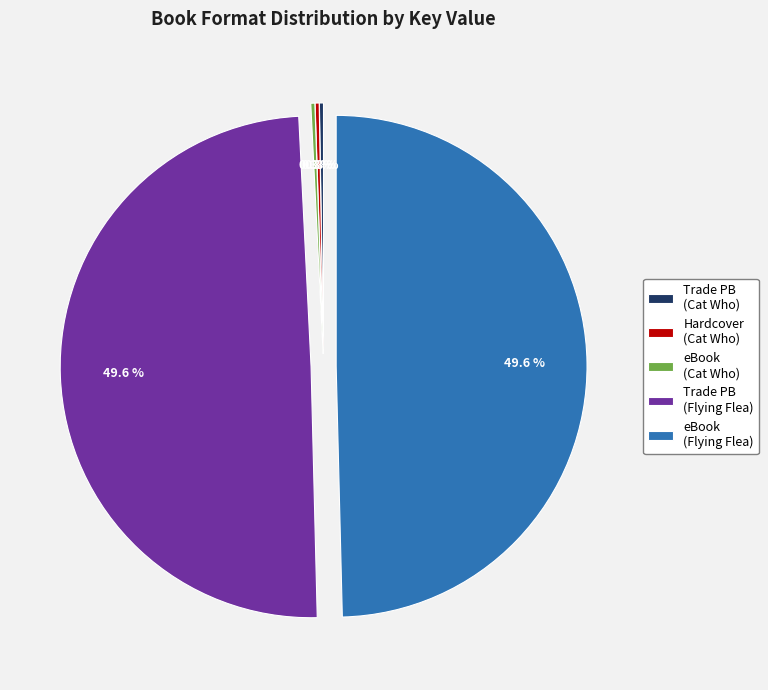

What percentage is NOT represented by Trade PB (Flying Flea)?

50.4%